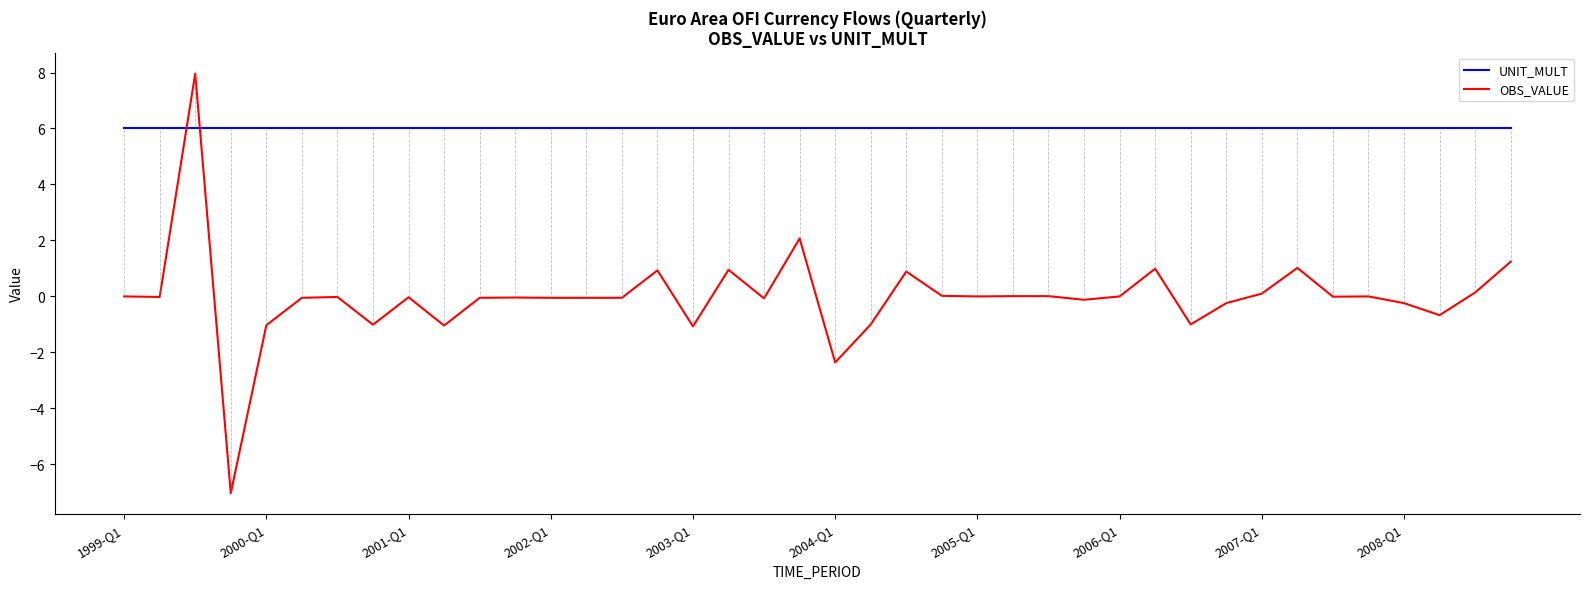

Rank the series by their maximum value, from lowest to highest.

UNIT_MULT, OBS_VALUE